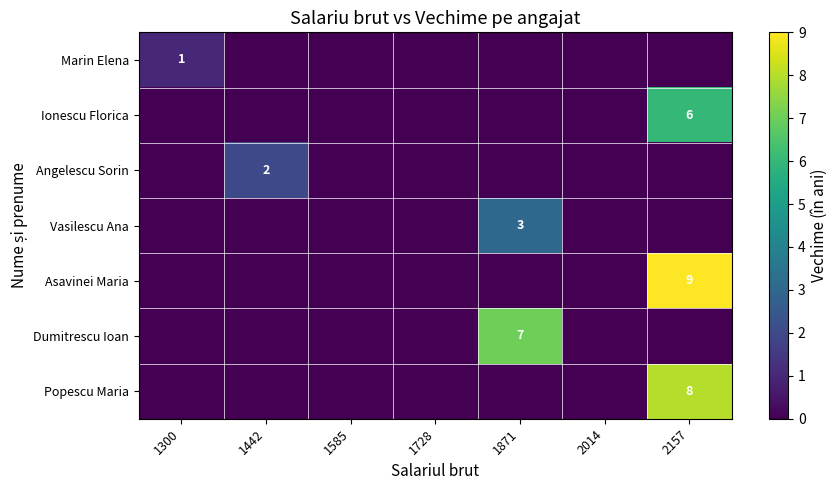

Is it true that Dumitrescu Ioan equals 7 at 1871?

True